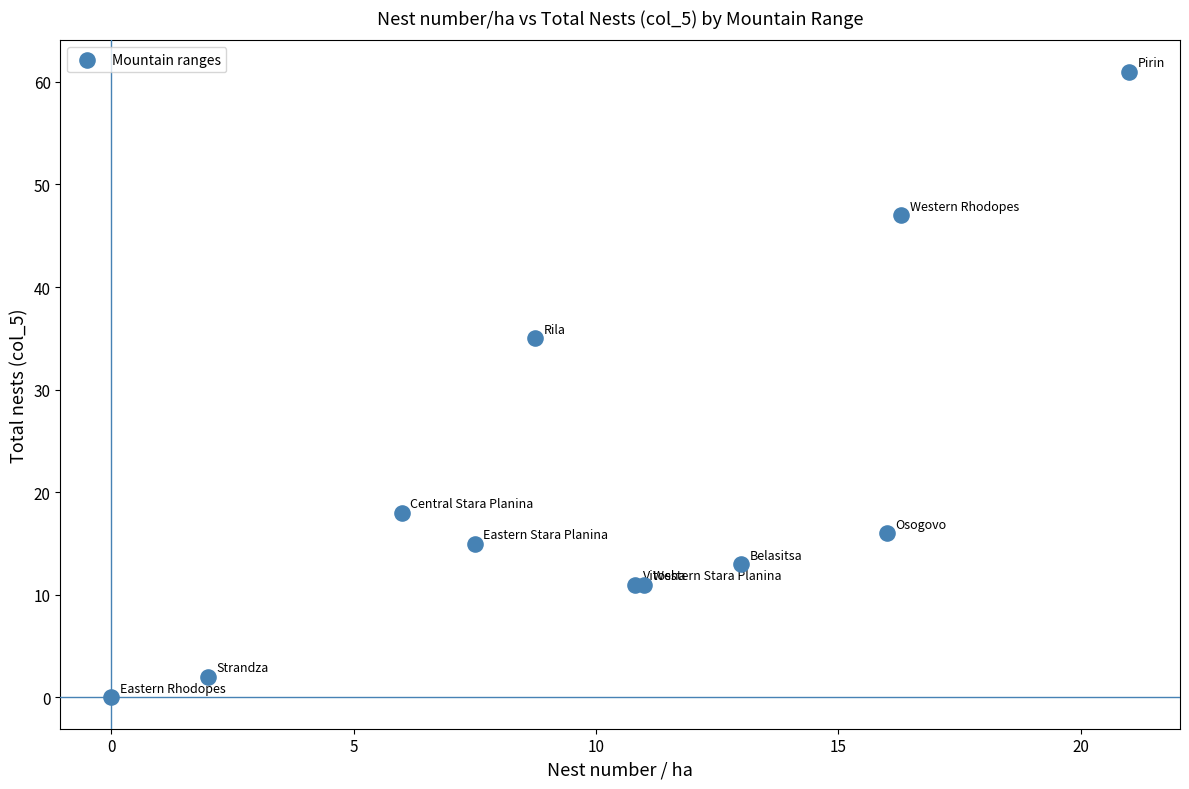

What Y value in the scatter plot is closest to 30?

35